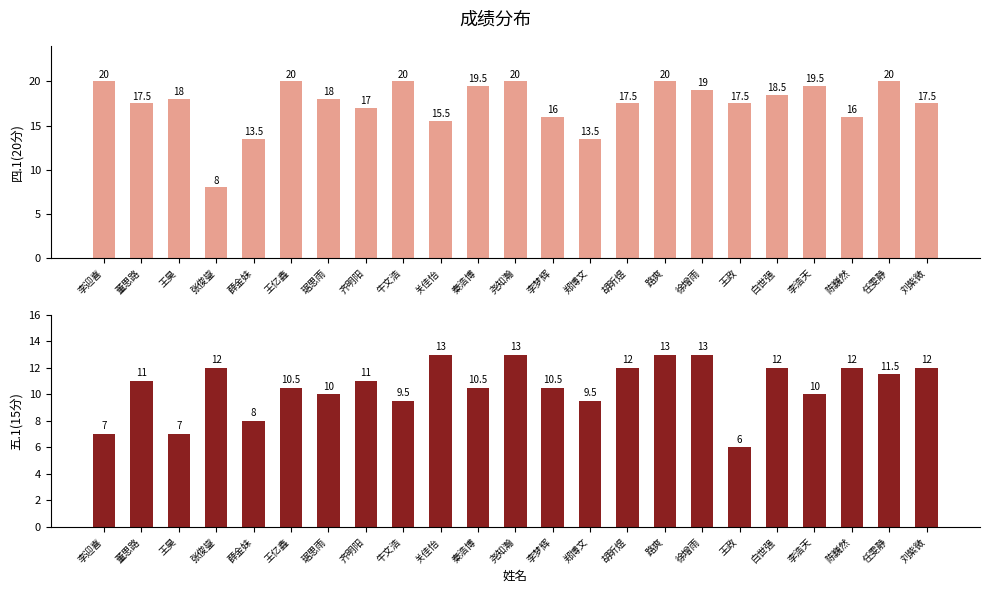

Rank the series by their average value, from lowest to highest.

五.1(15分), 四.1(20分)